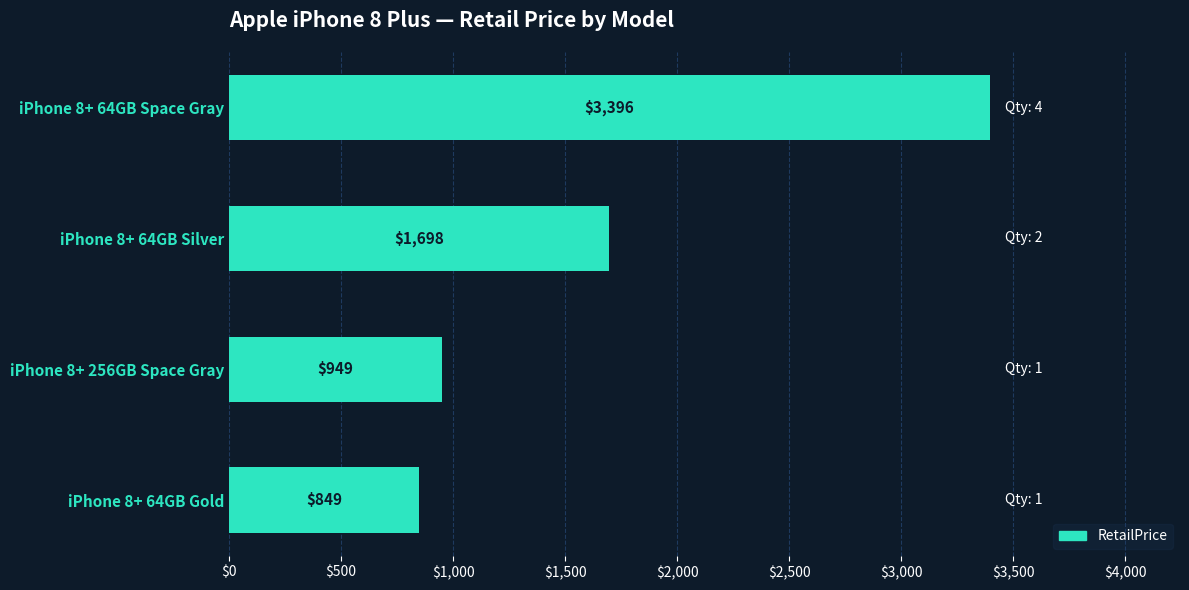

How many bars are there in total?

4